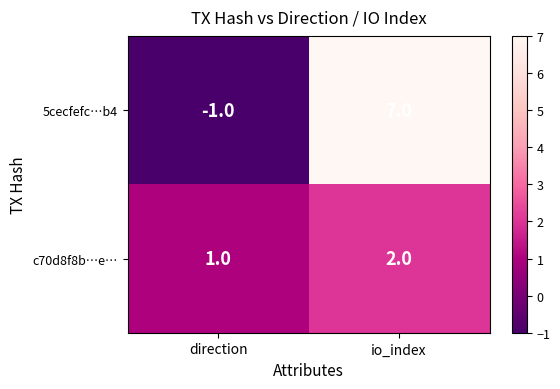

What is the sum of the c70d8f8b…e… values at direction and io_index?

3